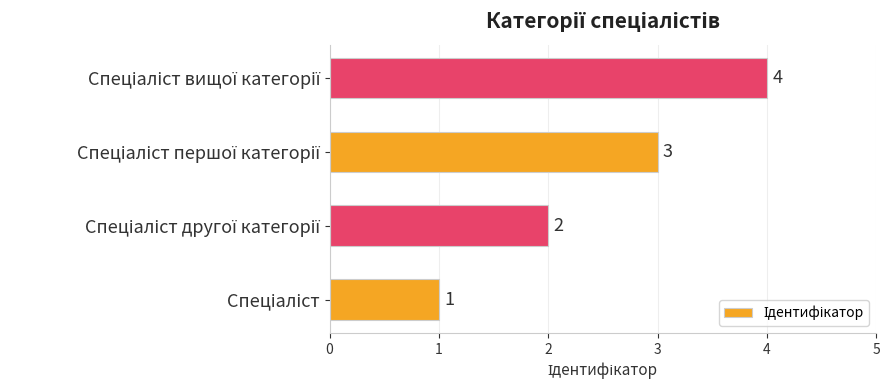

What is the maximum value shown in the chart?

4